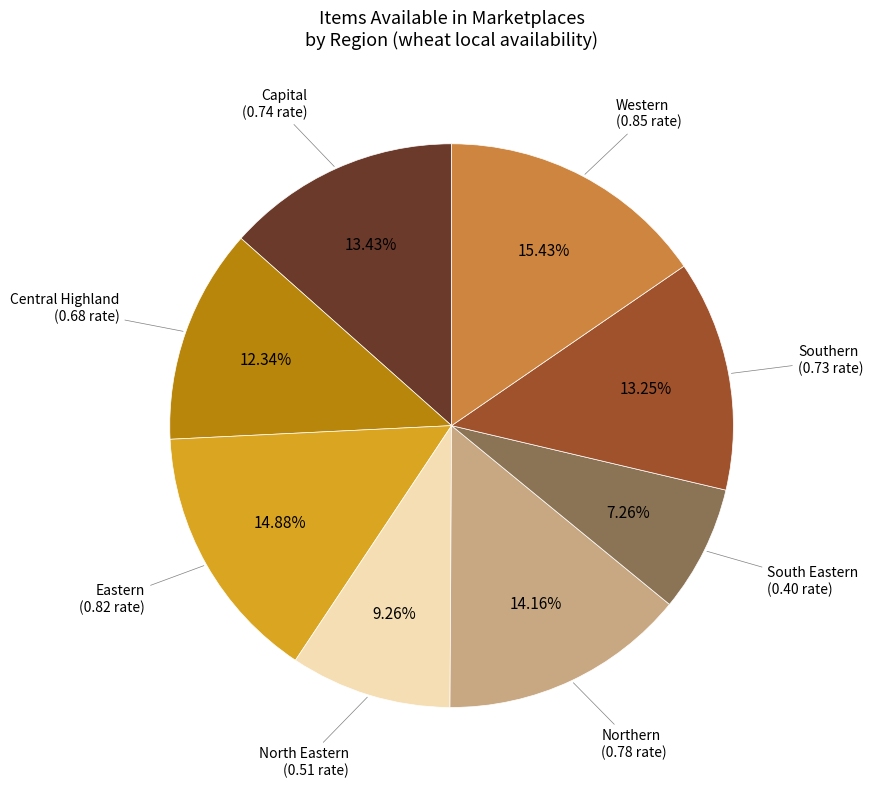

Which category has the smallest portion of the pie?

South Eastern